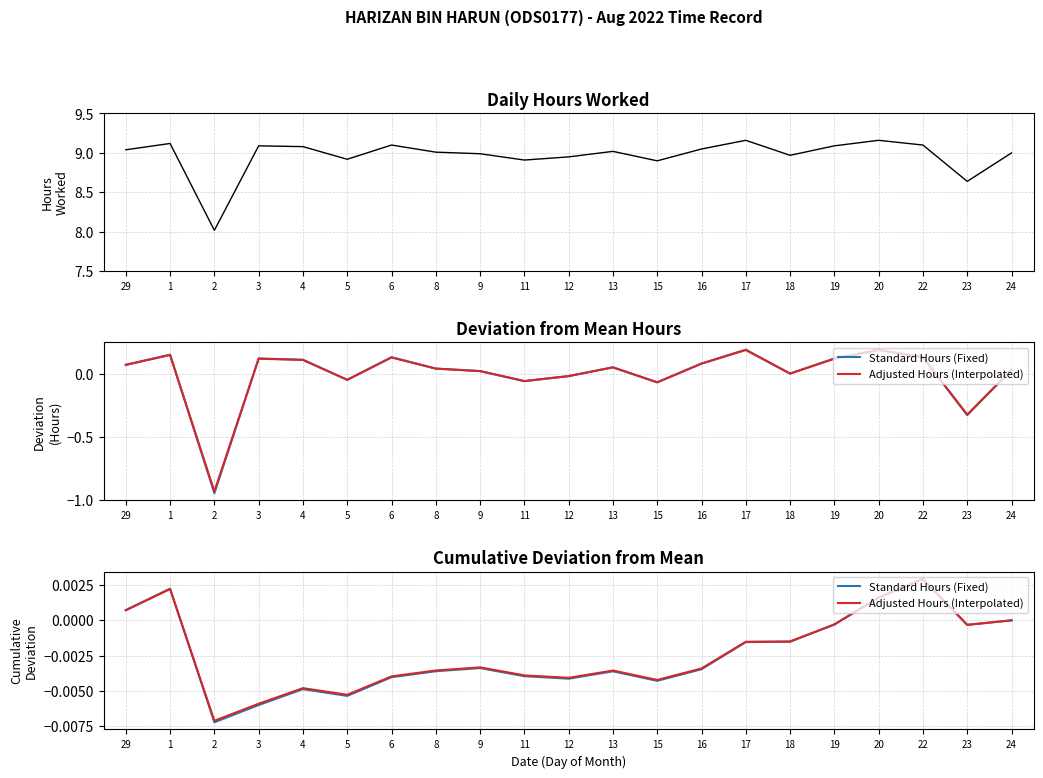

Which series changed the most between 4 and 12?

Hours Worked